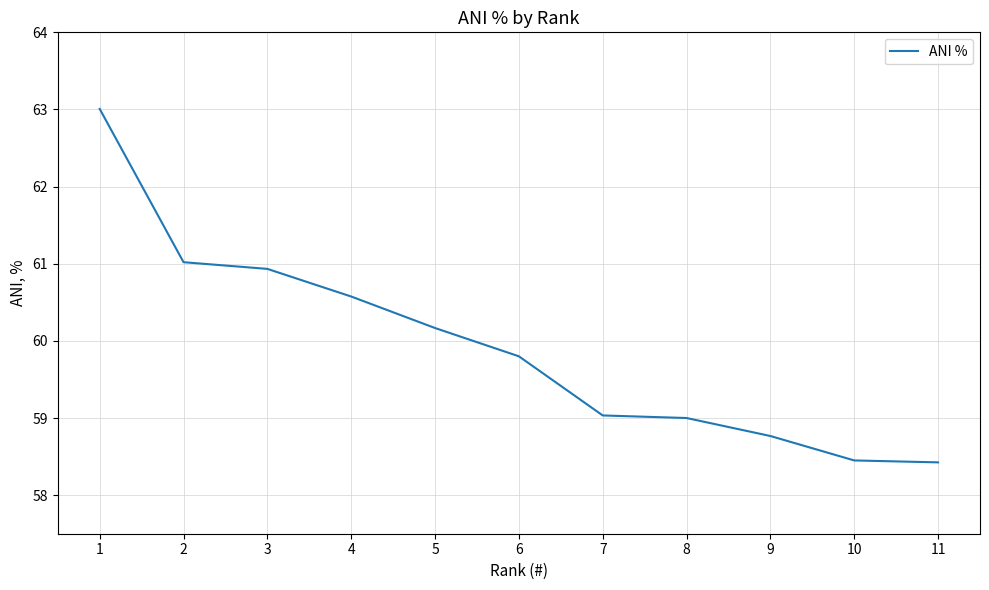

Between 6 and 1, which is larger?

1